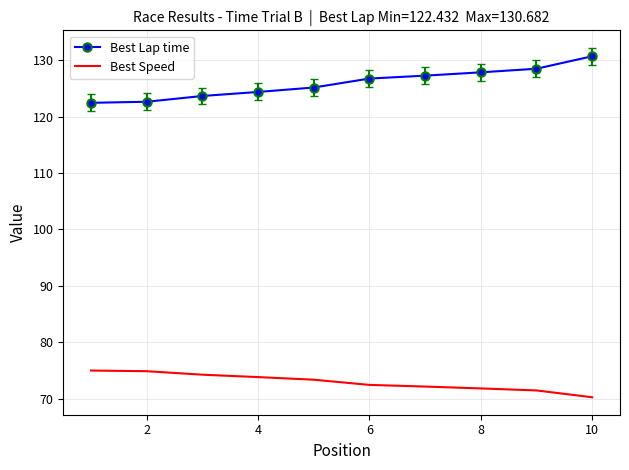

List the series in order of their overall mean, lowest first.

Best Speed, Best Lap time